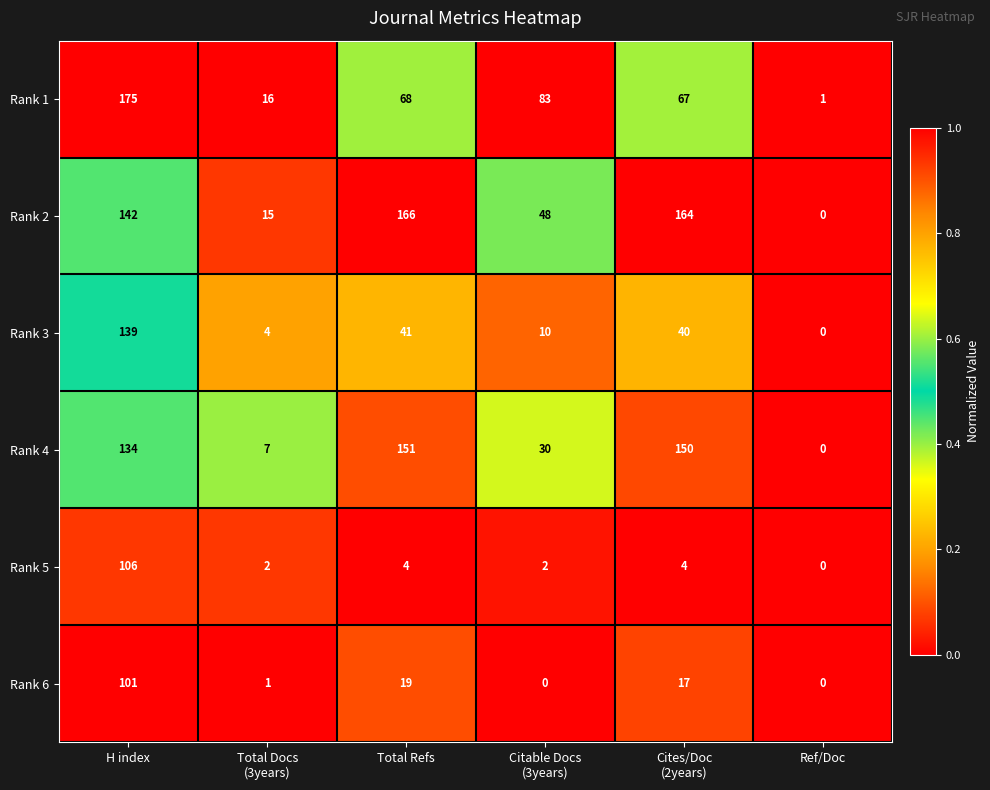

Rank the series at Total Docs
(3years) from highest to lowest value.

Rank 1, Rank 2, Rank 4, Rank 3, Rank 5, Rank 6